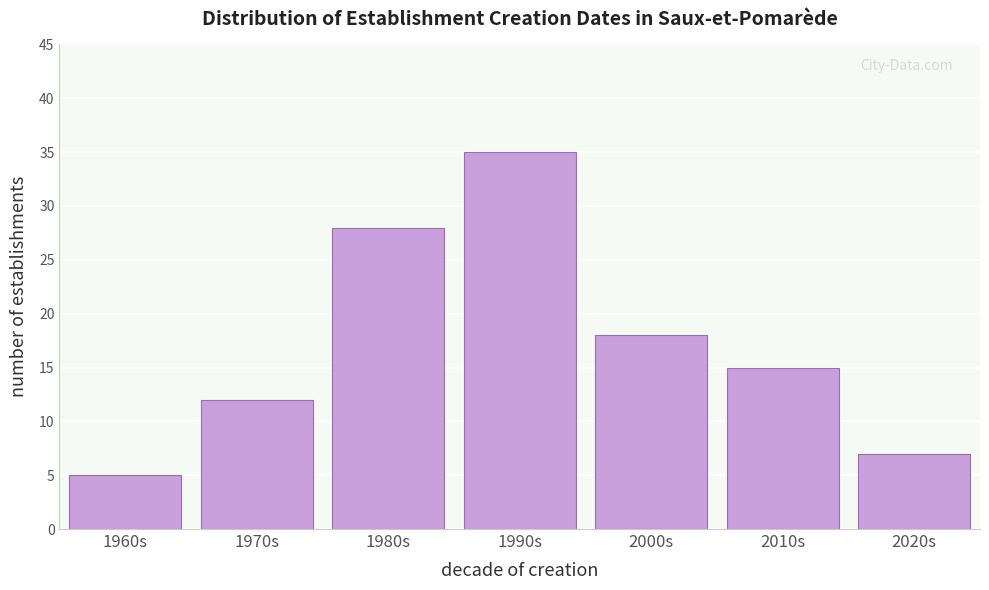

Reading left to right, transcribe all the data shown in this chart.

1960s=5	1970s=12	1980s=28	1990s=35	2000s=18	2010s=15	2020s=7